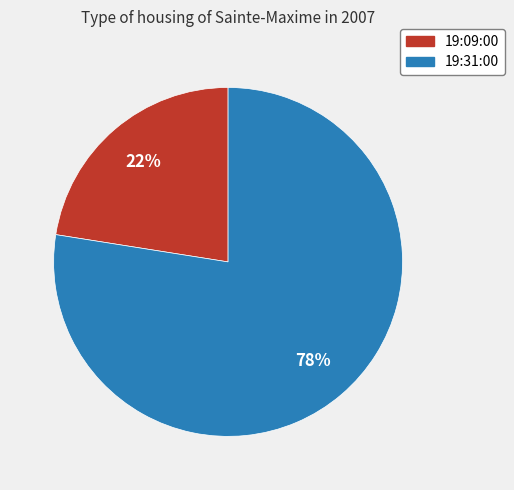

To the nearest percent, what is the combined percentage of 19:31:00 and 19:09:00?

100%